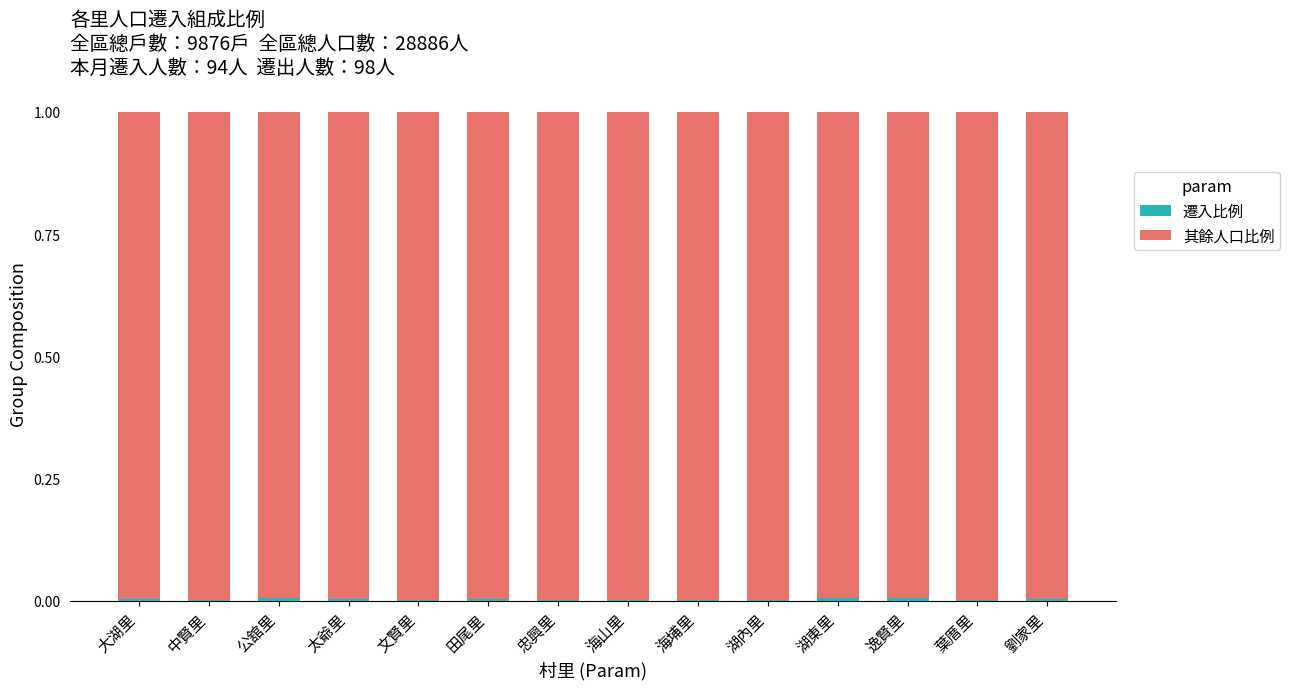

Count the number of data series in this chart.

2